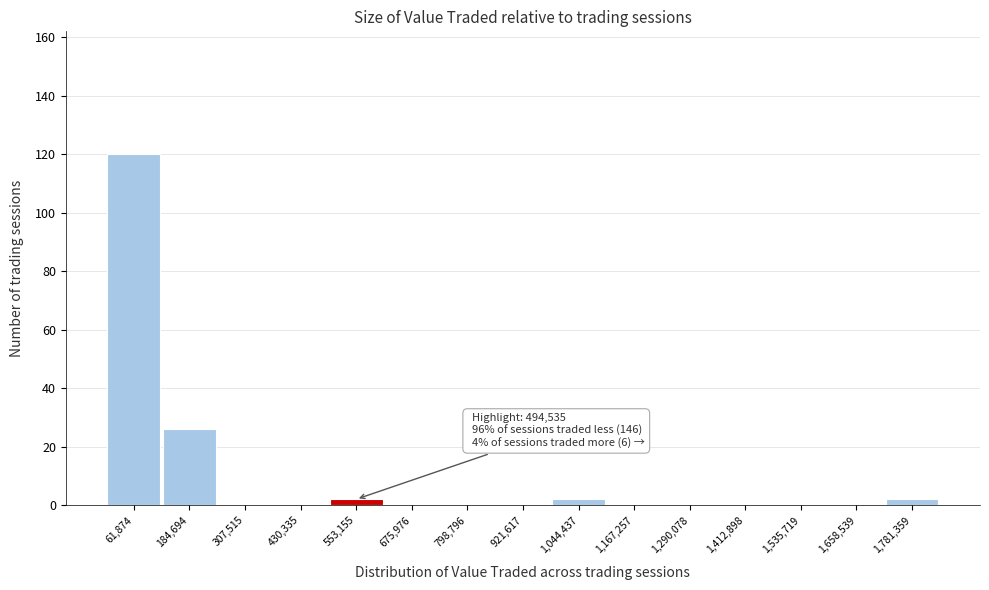

Which range on the x-axis has the tallest bar?

0 to 120000